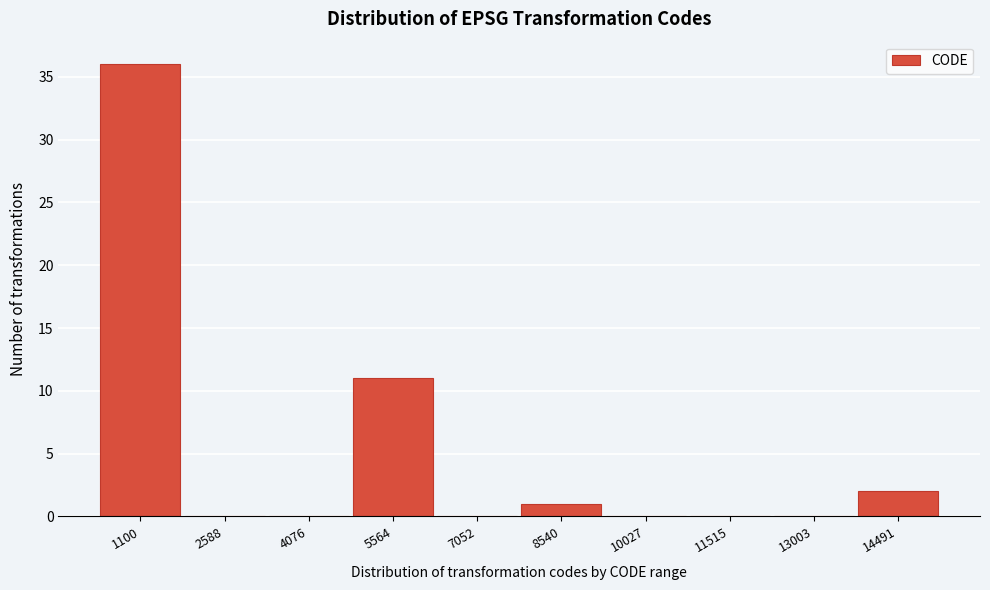

Reading right to left, transcribe all the data shown in this chart.

14491=2	13003=0	11515=0	10027=0	8540=1	7052=0	5564=11	4076=0	2588=0	1100=36